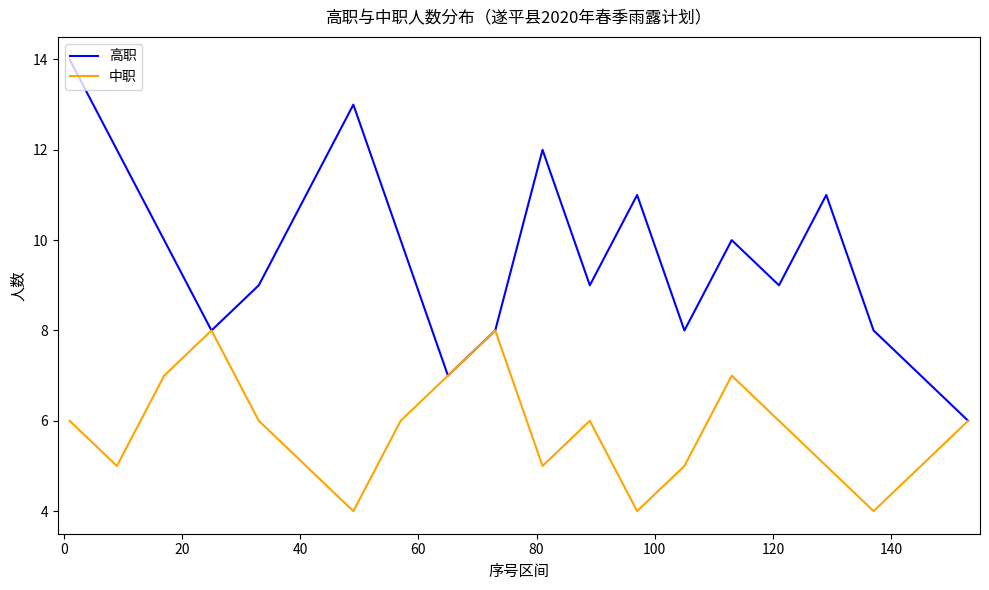

Which series has the largest total across all categories?

高职